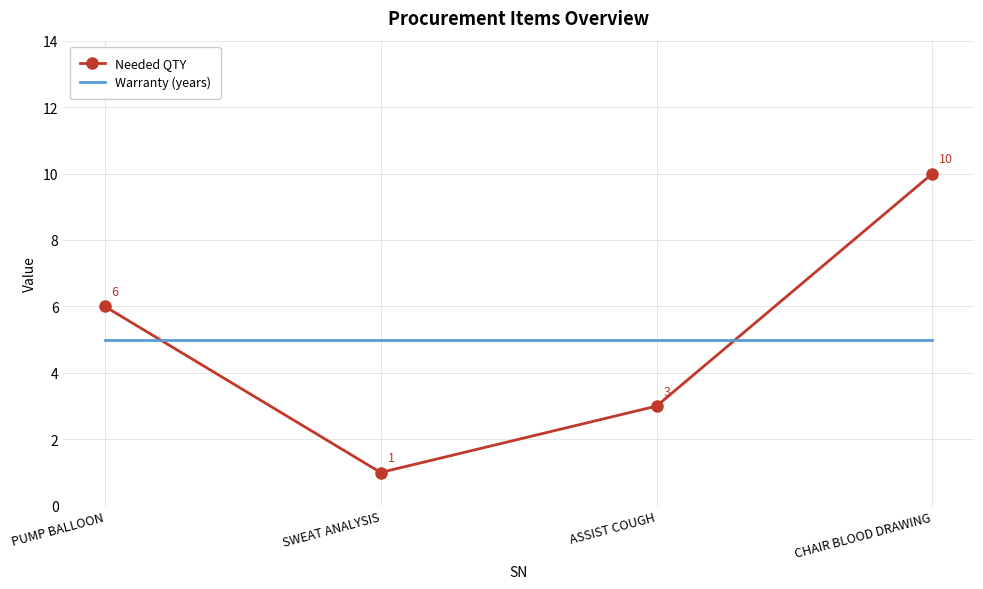

How many Needed QTY values are between 3 and 10?

3